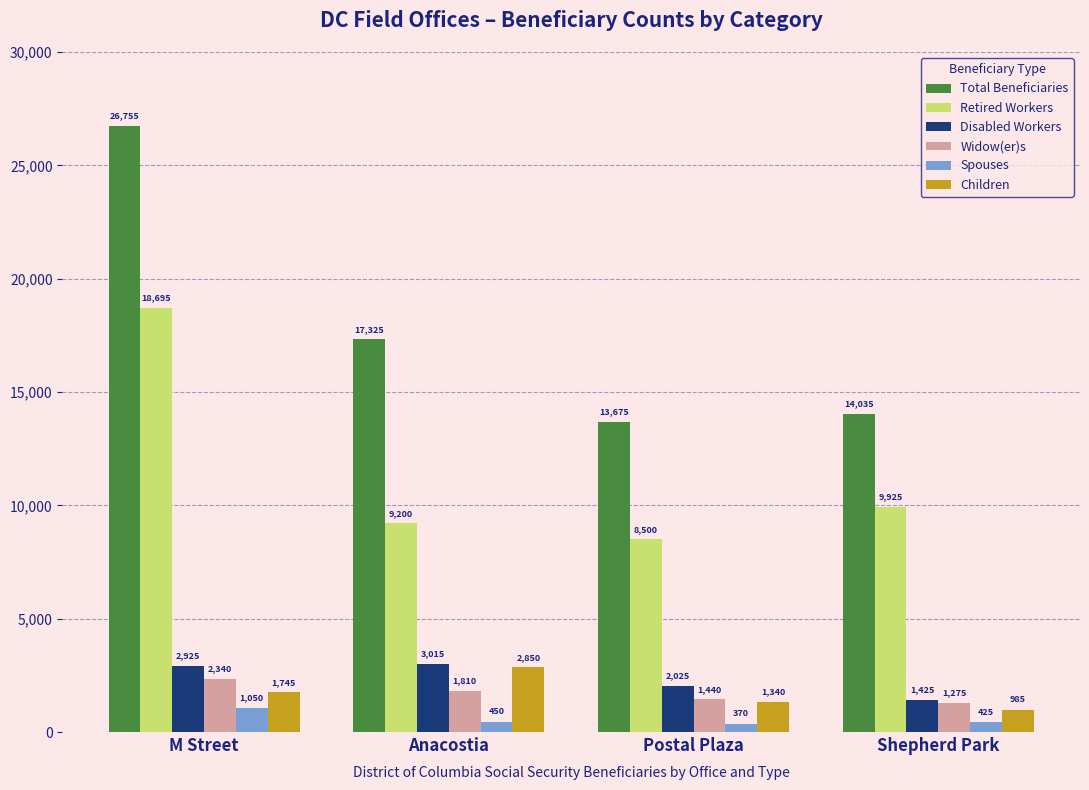

Reading left to right, transcribe all the data shown in this chart.

Total Beneficiaries: M Street=26755	Anacostia=17325	Postal Plaza=13675	Shepherd Park=14035
Retired Workers: M Street=18695	Anacostia=9200	Postal Plaza=8500	Shepherd Park=9925
Disabled Workers: M Street=2925	Anacostia=3015	Postal Plaza=2025	Shepherd Park=1425
Widow(er)s: M Street=2340	Anacostia=1810	Postal Plaza=1440	Shepherd Park=1275
Spouses: M Street=1050	Anacostia=450	Postal Plaza=370	Shepherd Park=425
Children: M Street=1745	Anacostia=2850	Postal Plaza=1340	Shepherd Park=985